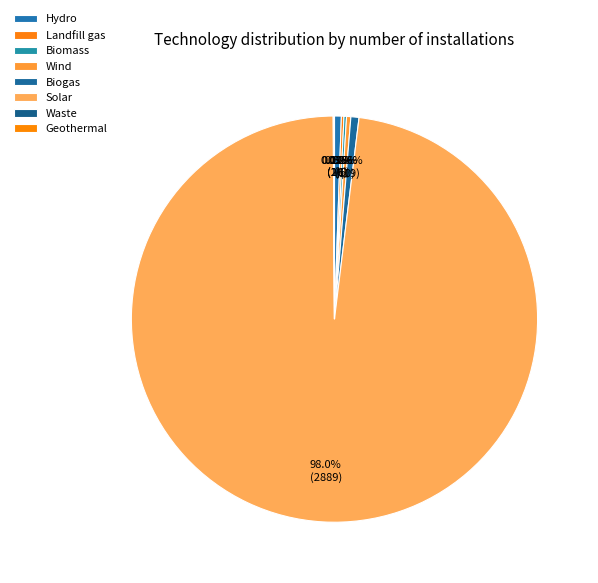

Is there any slice that represents more than half of the pie?

Yes